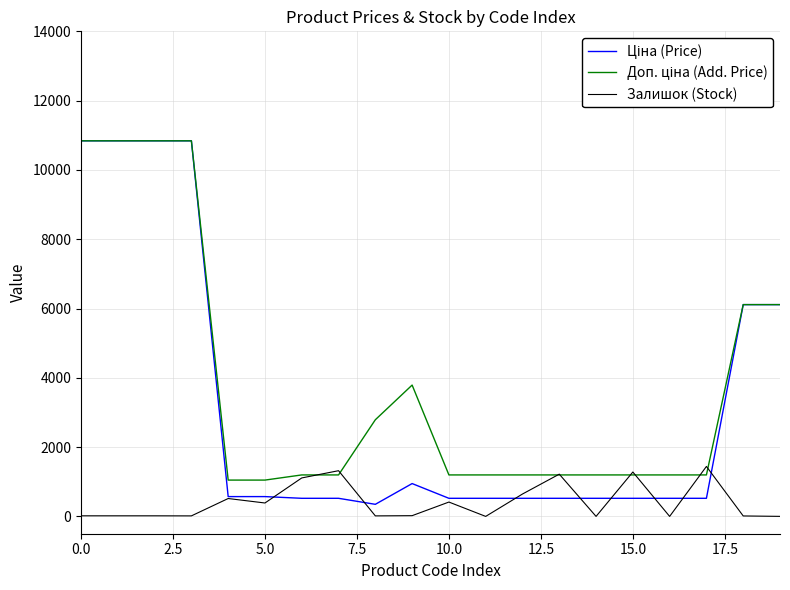

What is the maximum value for Залишок (Stock)?

1442.0